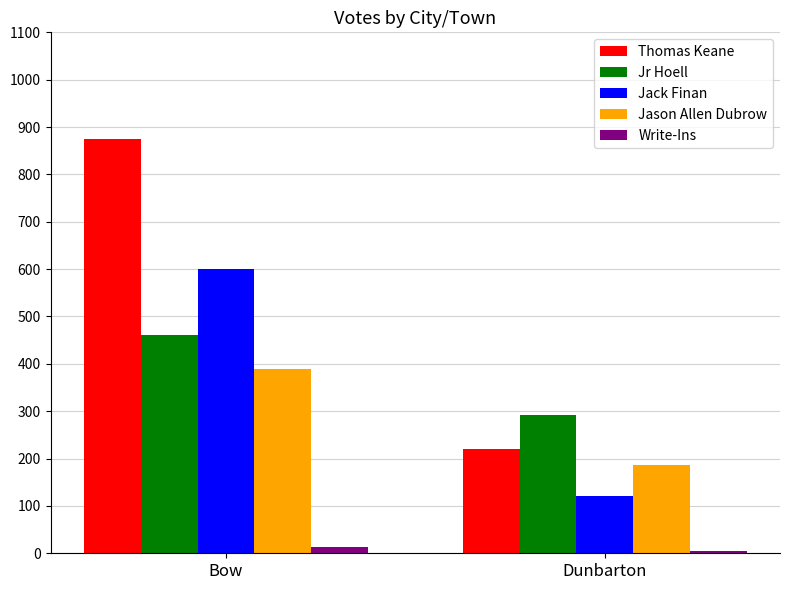

Which category has the highest value in the Jason Allen Dubrow series?

Bow